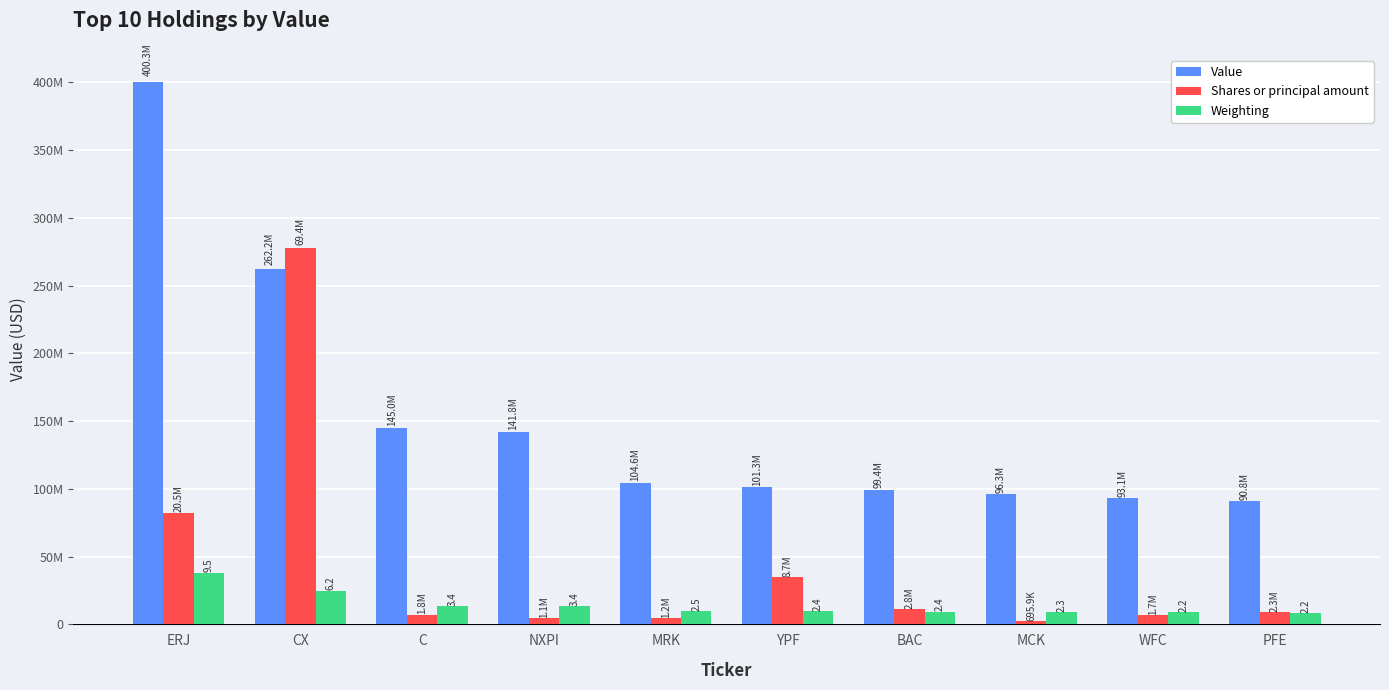

Is it true that Weighting equals 12858918 at YPF?

False